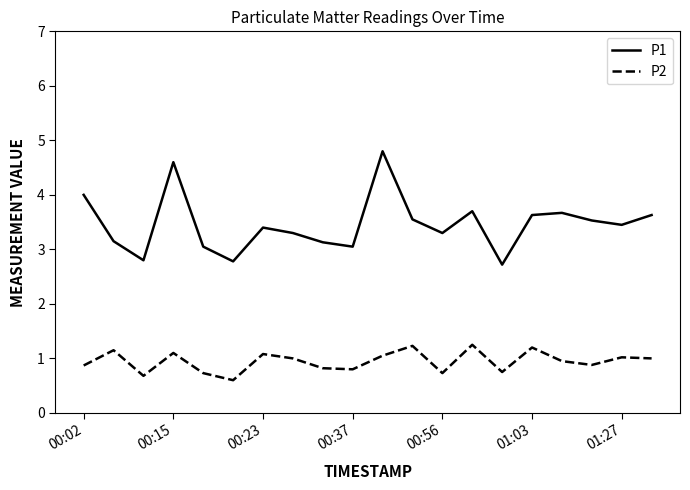

What is the lowest value of the P2 series?

0.6